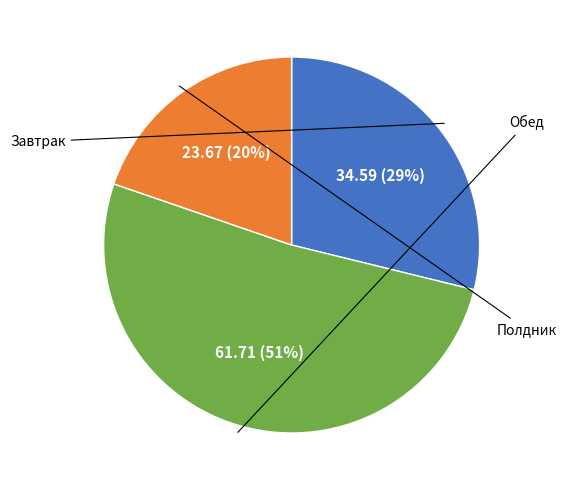

Rank the categories by value from lowest to highest.

Полдник, Завтрак, Обед